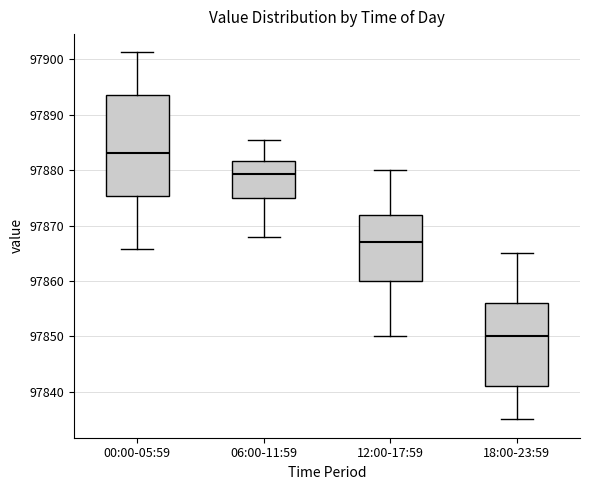

Where does the upper whisker of the box for 00:00-05:59 end on the y-axis? The values are not printed on the chart, so give them approximately, as read against the axis.

97901